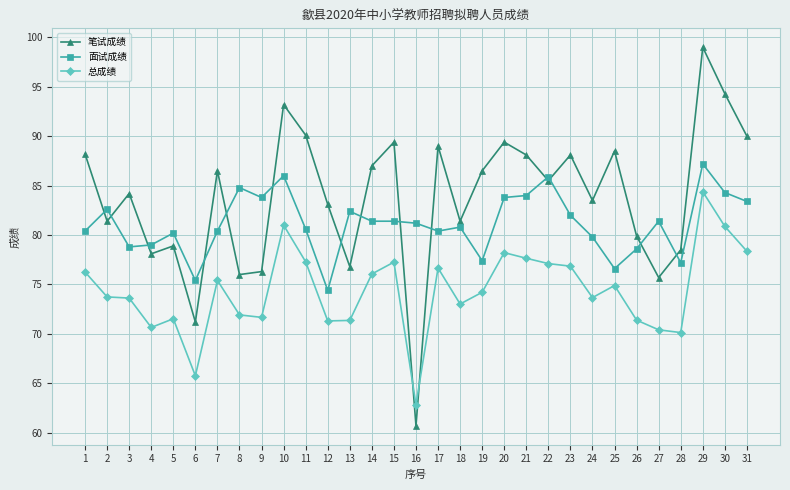

Which series has the largest range (max minus min)?

笔试成绩